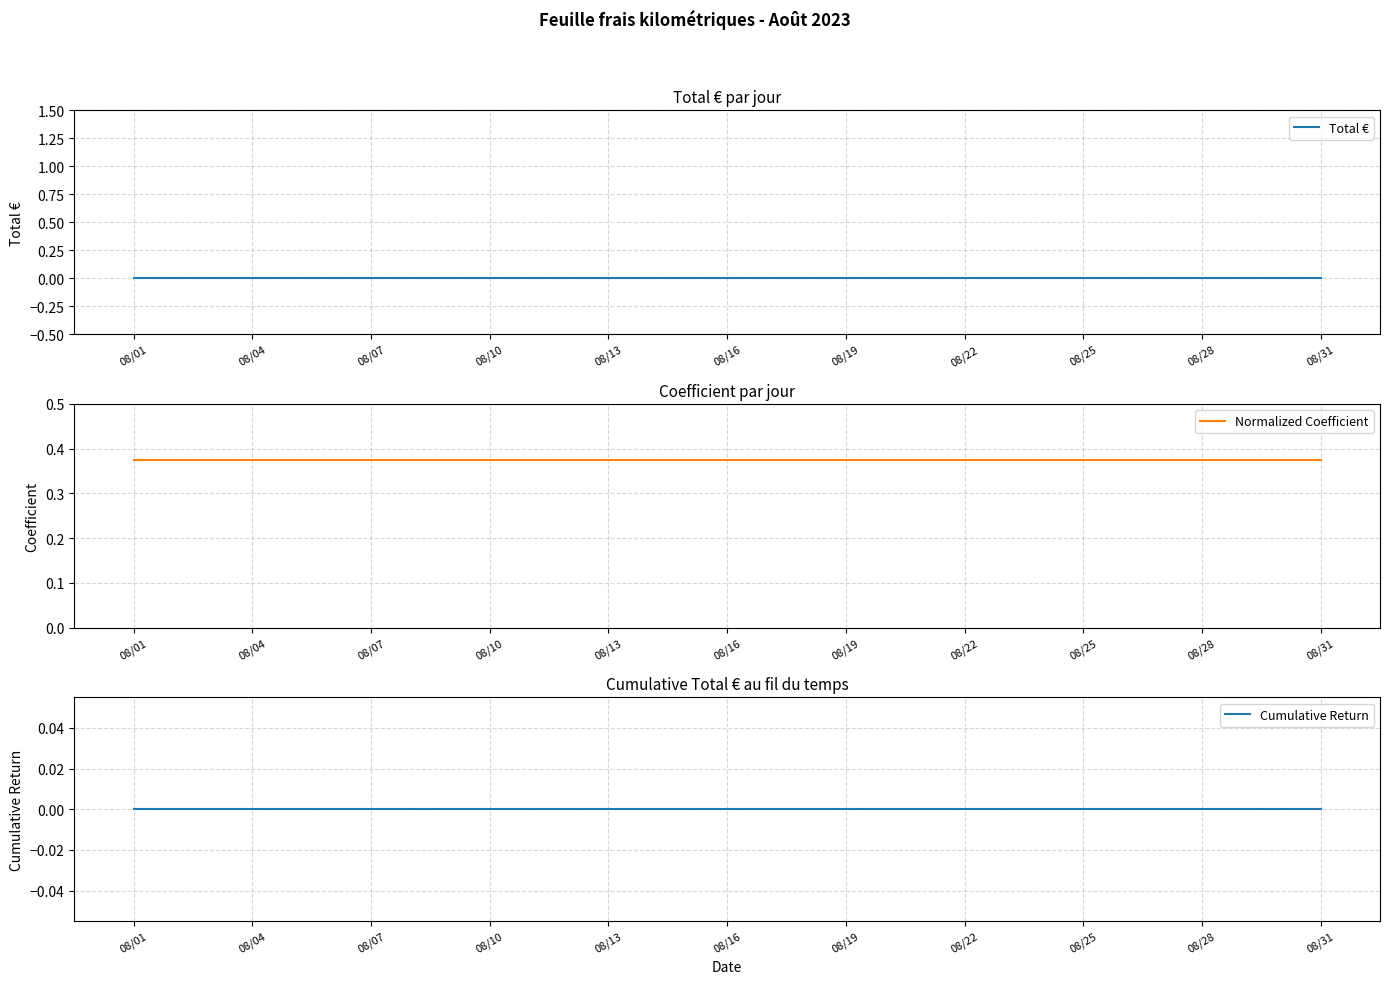

Count the number of categories in the chart.

31